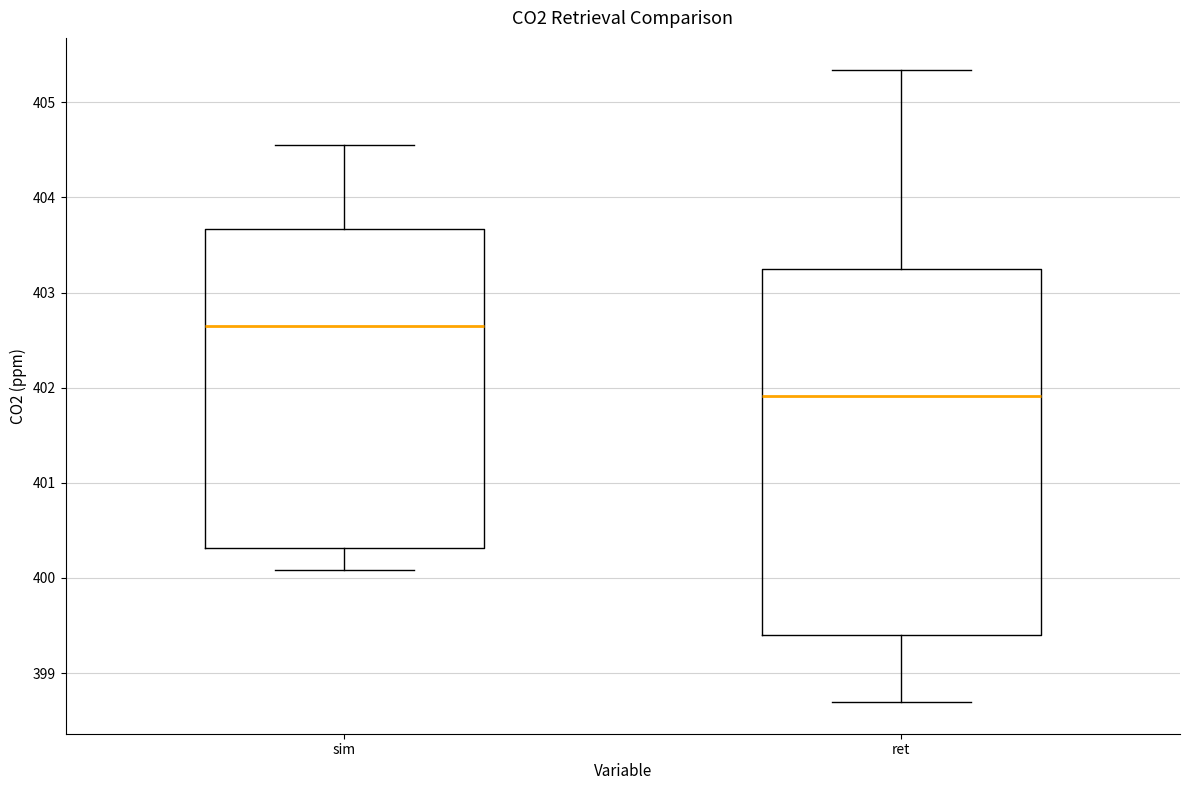

Where is the lower edge of the box for sim on the y-axis? The values are not printed on the chart, so give them approximately, as read against the axis.

400.3